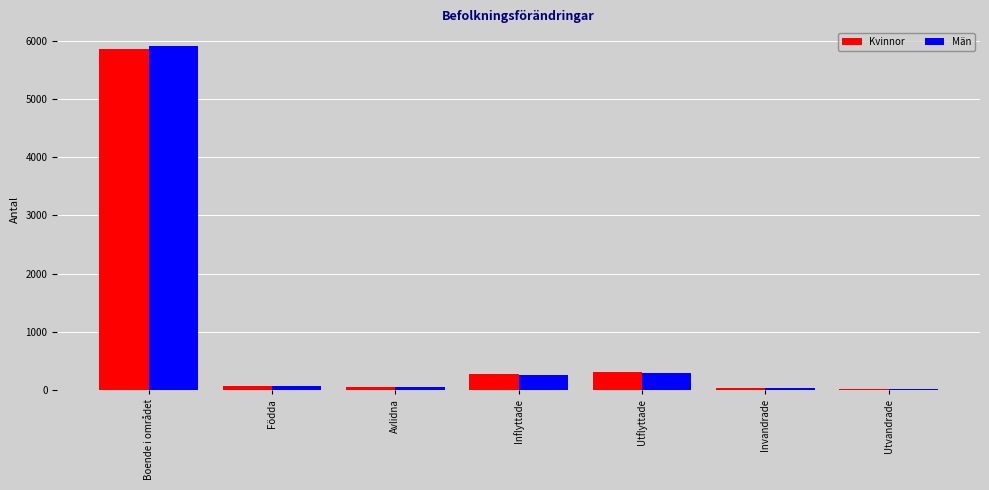

What is the sum of all Kvinnor values?

6593